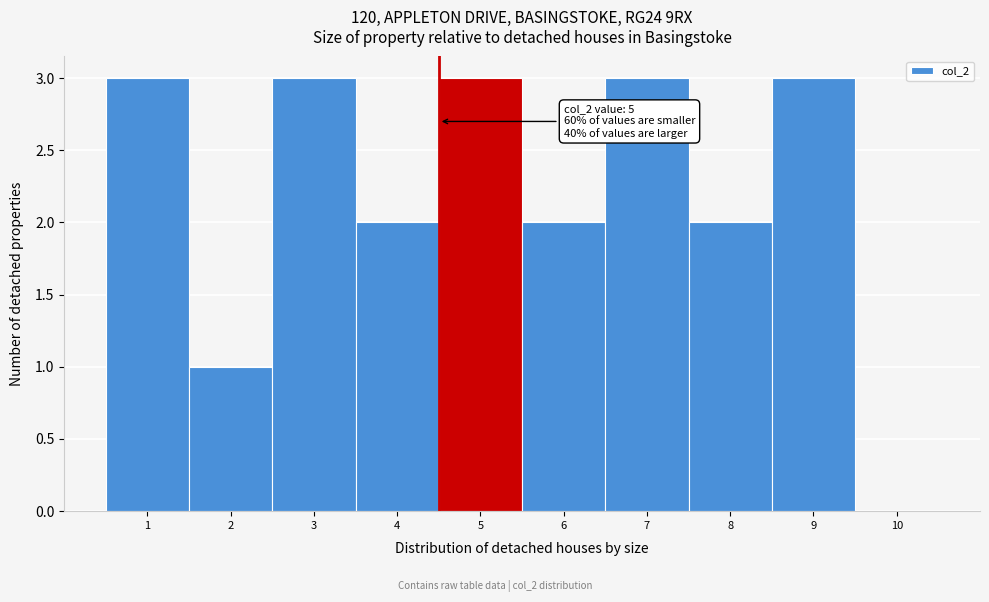

Reading left to right, transcribe all the data shown in this chart.

1=3	2=1	3=3	4=2	5=3	6=2	7=3	8=2	9=3	10=0